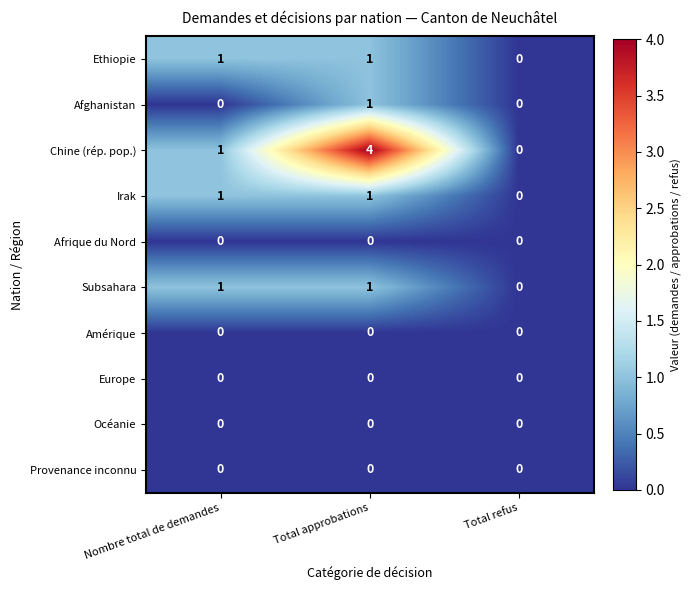

Reading right to left, transcribe all the data shown in this chart.

Ethiopie: 0	1	1
Afghanistan: 0	1	0
Chine (rép. pop.): 0	4	1
Irak: 0	1	1
Afrique du Nord: 0	0	0
Subsahara: 0	1	1
Amérique: 0	0	0
Europe: 0	0	0
Océanie: 0	0	0
Provenance inconnu: 0	0	0